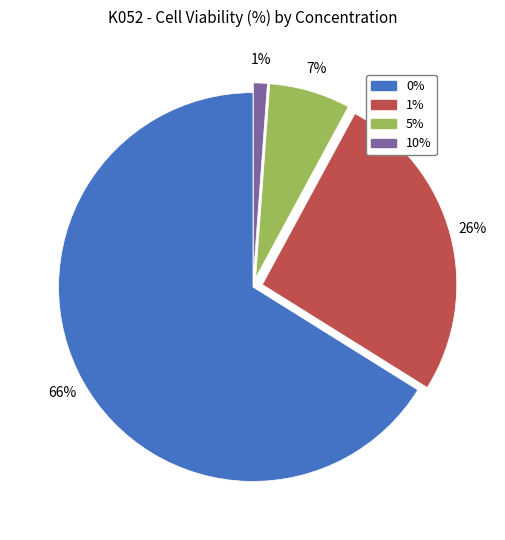

To the nearest percent, what portion does 1% represent?

26%